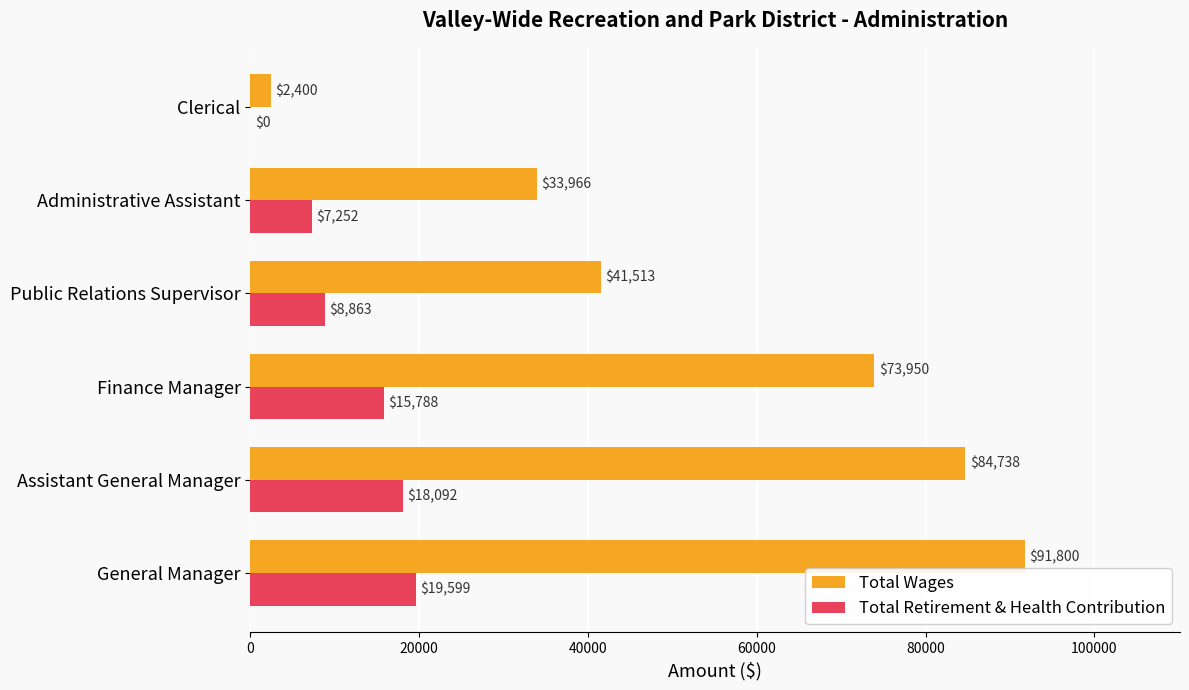

What is the sum of all Total Wages values?

328367